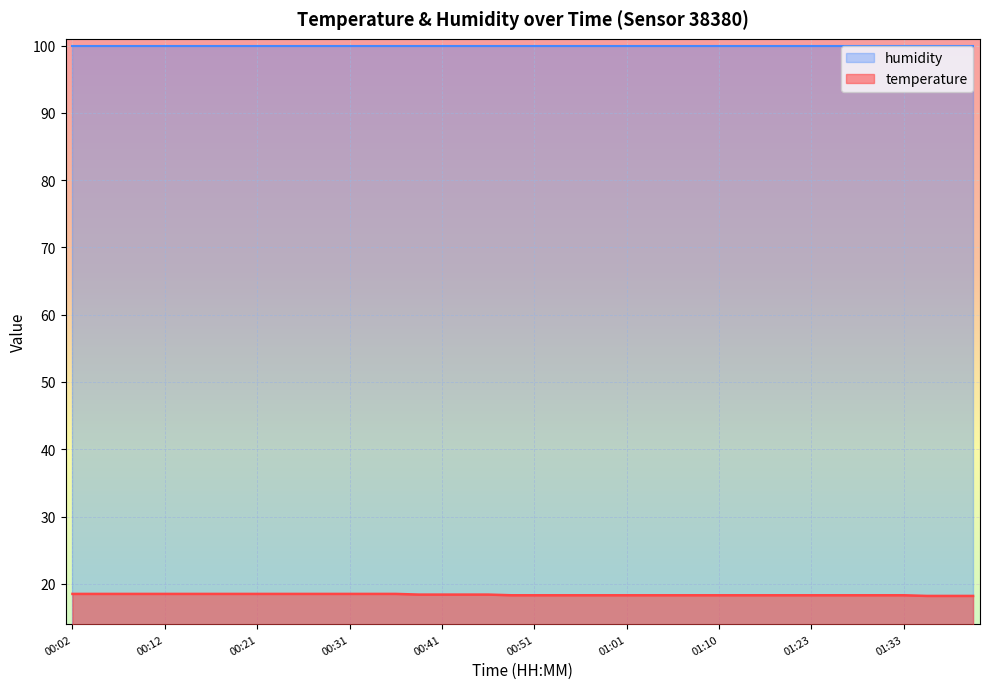

What is the label of the 6th point from the left?

00:14